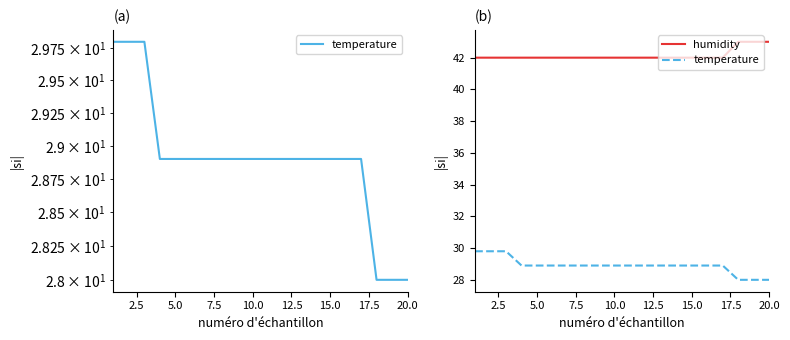

The humidity series shows 15.6 at 5.0. True or false?

False